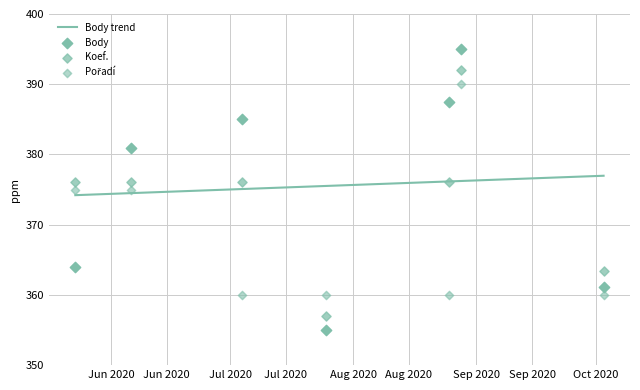

Which series has the largest total across all categories?

Body